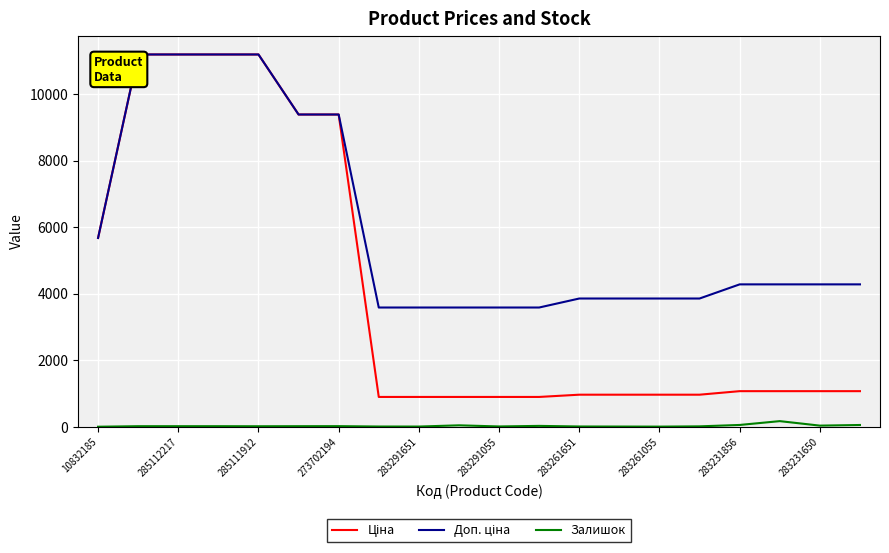

What is the greatest value displayed?

11188.2